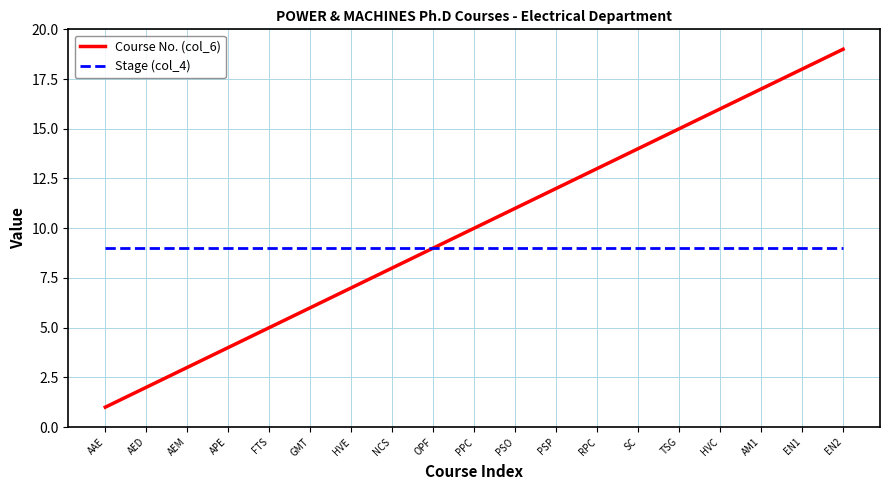

Which series has the largest total across all categories?

Course No. (col_6)